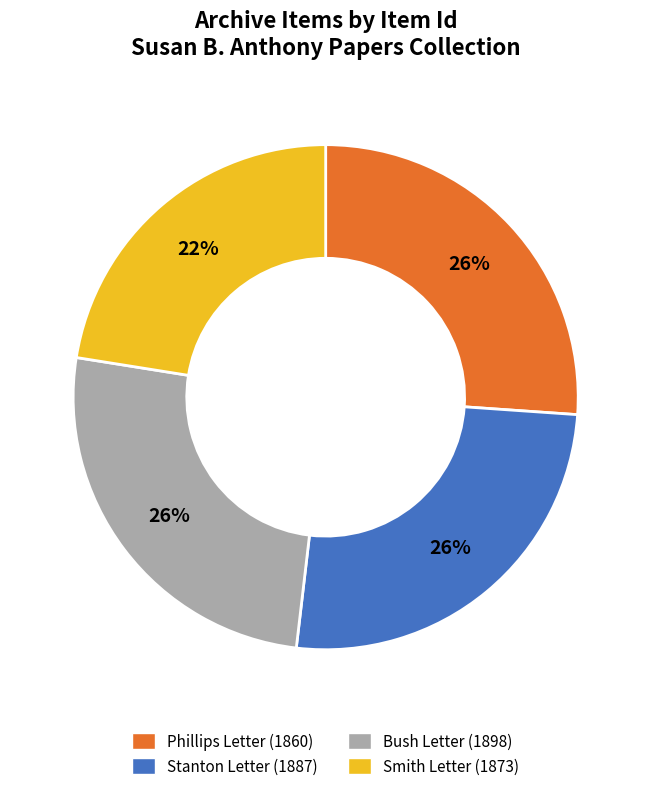

Is there any slice that represents more than half of the pie?

No